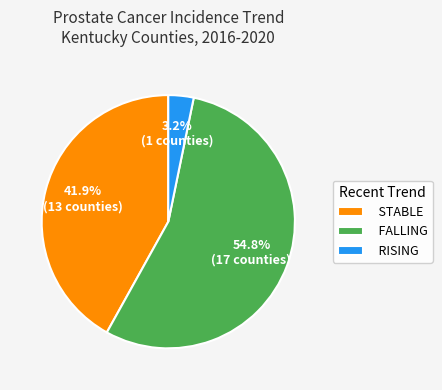

Count the number of slices in the pie.

3